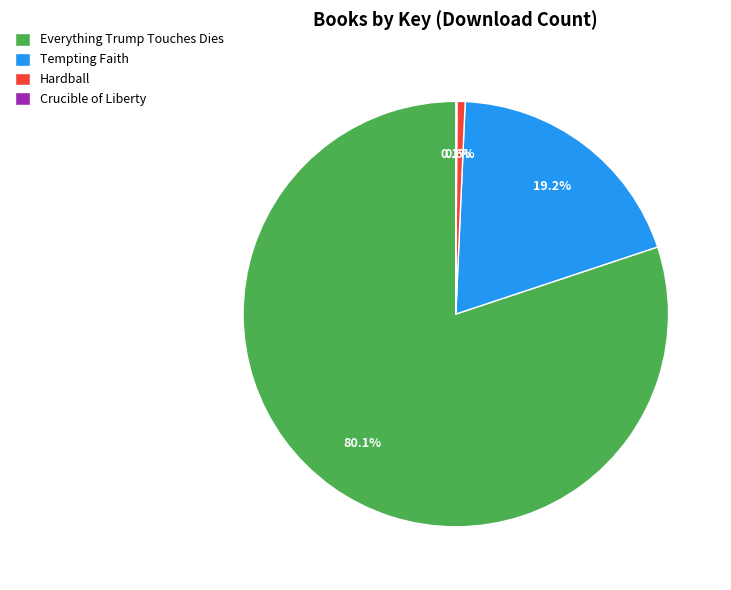

Is the sum of Everything Trump Touches Dies and Hardball greater than half?

Yes